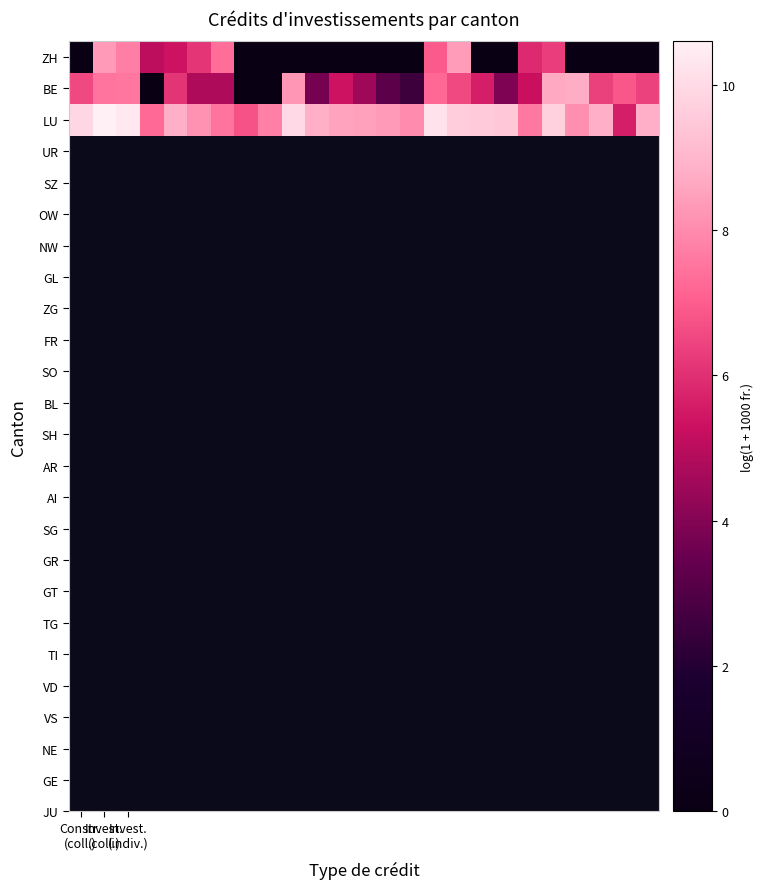

Reading left to right, transcribe all the data shown in this chart.

ZH: 0.0	8.3	7.7	5.0	5.3	6.2	7.4	0.0	0.0	0.0	0.0	0.0	0.0	0.0	0.0	6.9	8.4	0.0	0.0	5.9	6.3	0.0	0.0	0.0	0.0
BE: 6.6	7.5	7.6	0.0	6.1	4.8	4.8	0.0	0.0	8.3	3.8	5.4	4.5	3.3	2.6	7.2	6.6	5.6	3.9	5.3	8.7	8.8	6.4	6.8	6.4
LU: 9.9	10.6	10.4	7.3	8.8	8.2	7.5	6.8	7.8	10.0	8.9	8.6	8.5	8.4	8.0	10.2	9.6	9.6	9.5	7.6	9.7	8.1	8.8	5.6	8.8